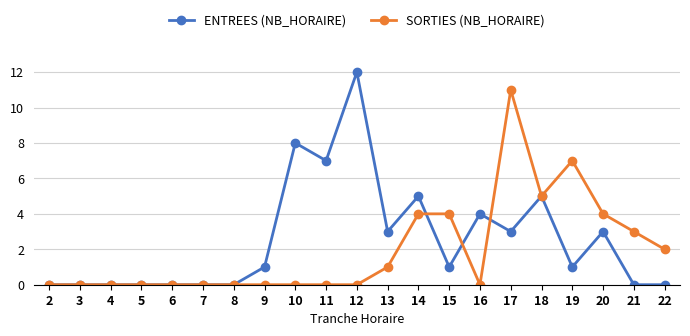

What is the average value of the SORTIES (NB_HORAIRE) series?

2